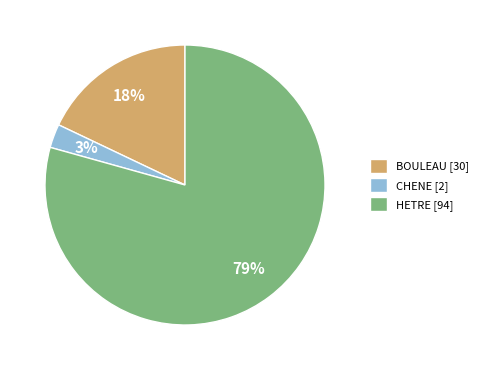

True or false: BOULEAU accounts for 29% of the total.

False